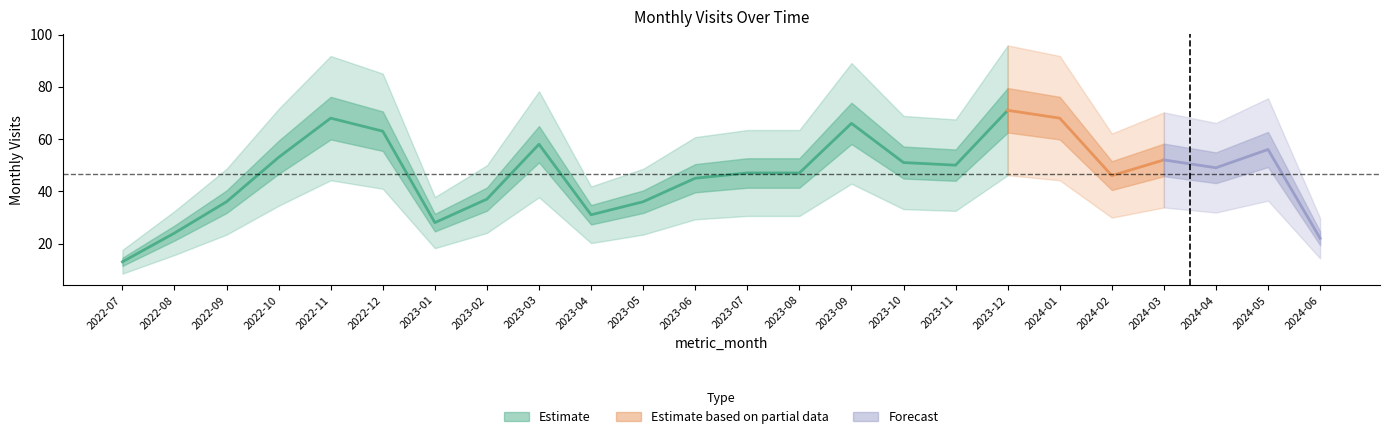

What is the change in value from 2023-08 to 2023-10?

+4